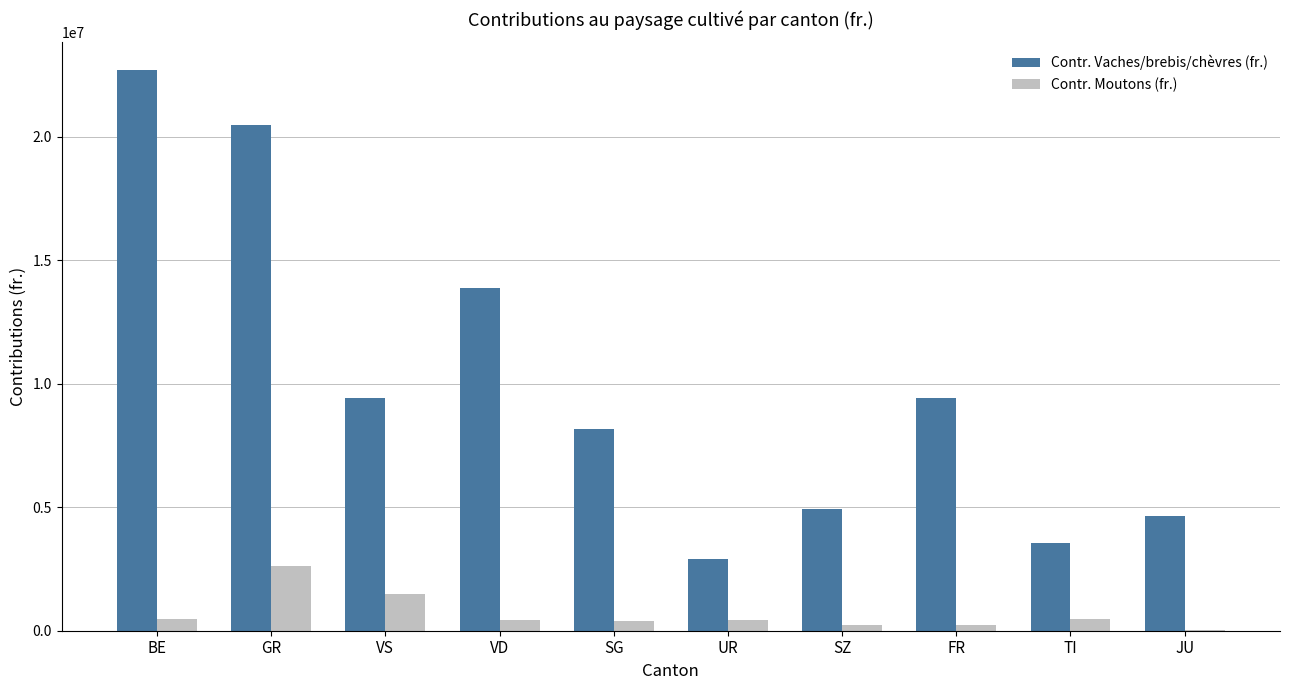

Which category has the highest value in the Contr. Vaches/brebis/chèvres (fr.) series?

BE